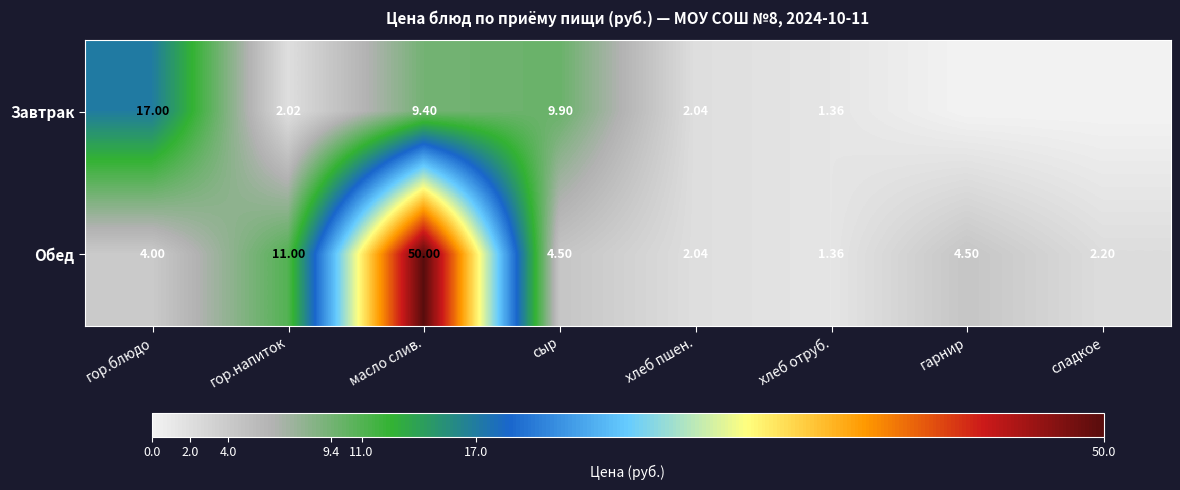

Which category has the highest value in the Обед series?

масло слив.